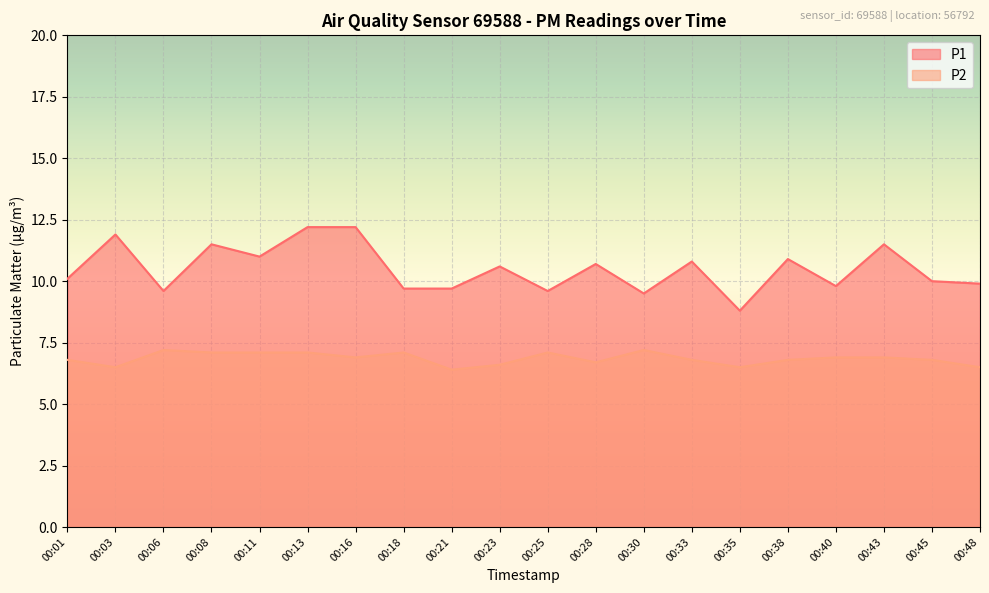

Reading right to left, transcribe all the data shown in this chart.

P1: 9.9	10.0	11.5	9.8	10.9	8.8	10.8	9.5	10.7	9.6	10.6	9.7	9.7	12.2	12.2	11.0	11.5	9.6	11.9	10.1
P2: 6.5	6.8	6.9	6.9	6.8	6.5	6.8	7.2	6.7	7.1	6.6	6.4	7.1	6.9	7.1	7.1	7.1	7.2	6.5	6.8